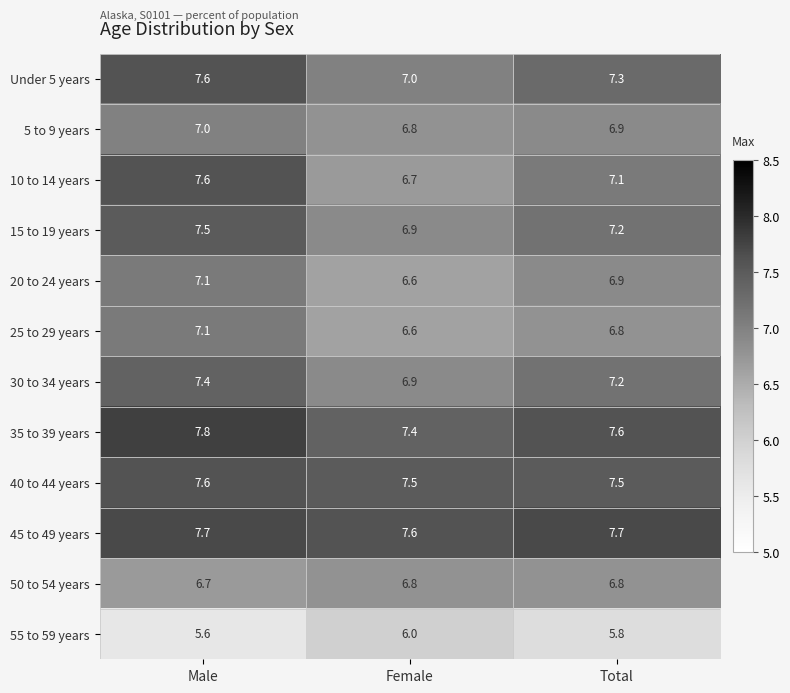

Which category has the highest value across all series?

Male